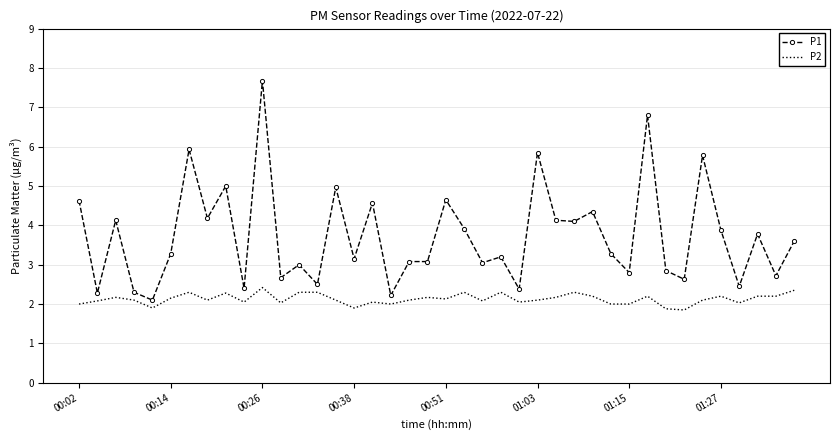

Which series has the largest range (max minus min)?

P1